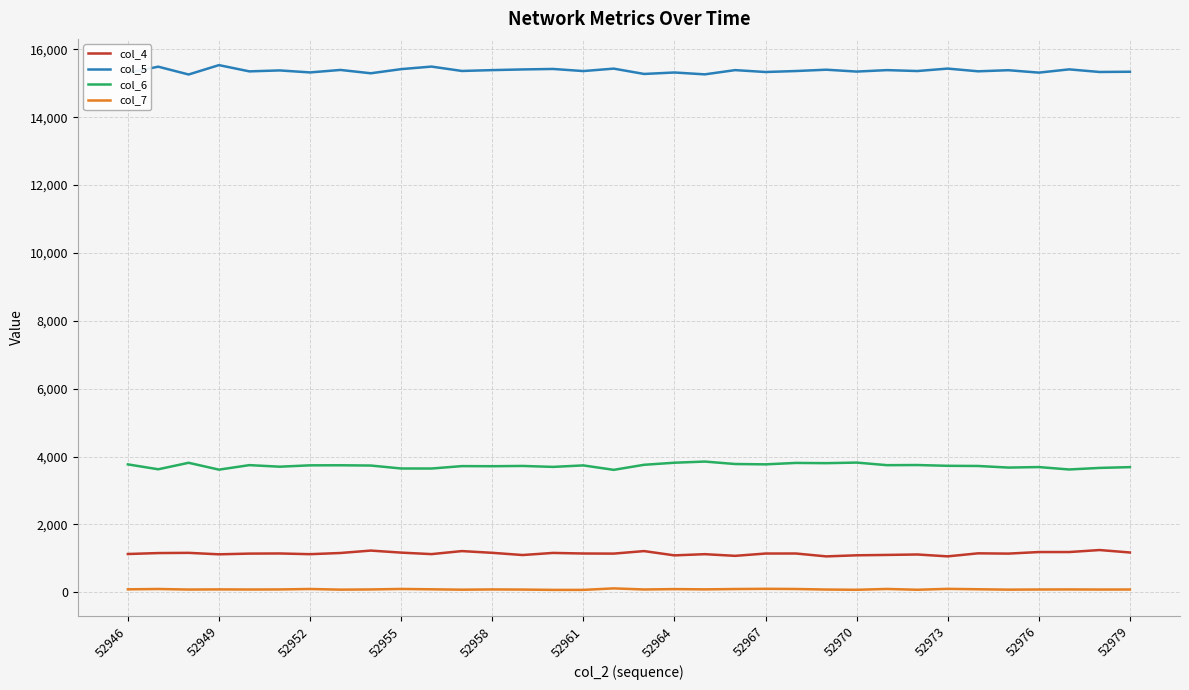

What is the difference between the maximum and minimum values in the col_6 series?

244